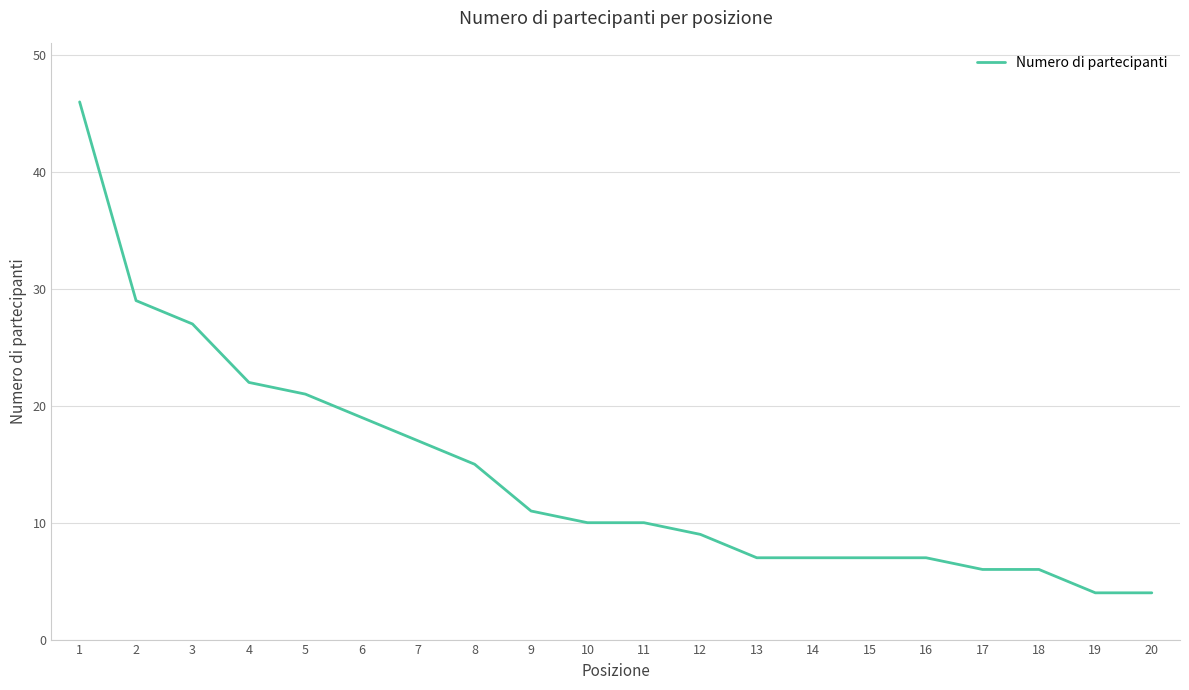

What is the change in value from 4 to 10?

-12